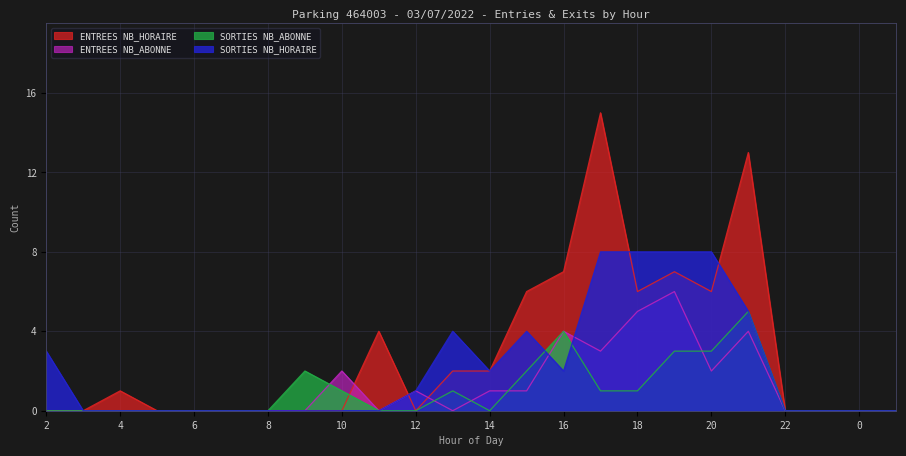

How many series are shown in this chart?

4